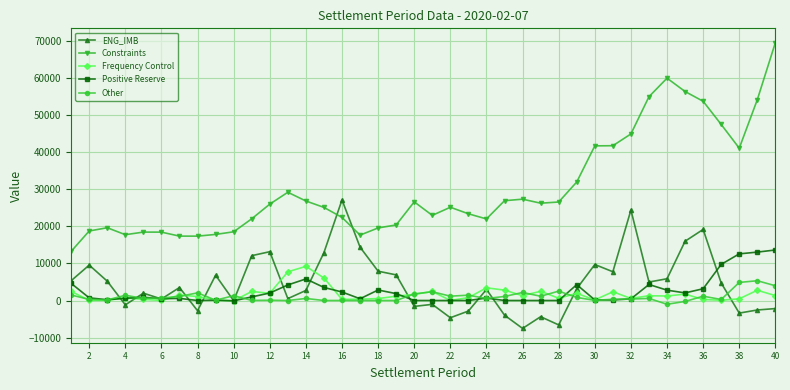

How many lines are shown in the chart?

5